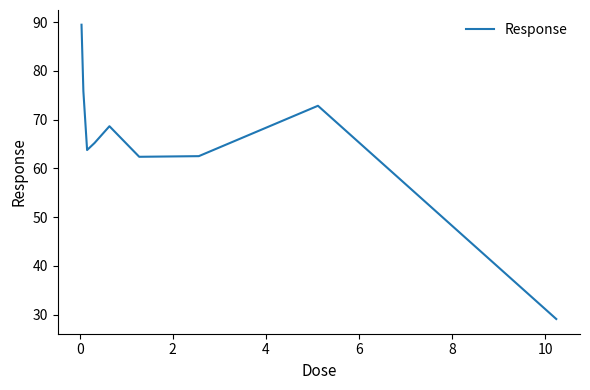

What is the difference between the maximum and minimum values?

60.4